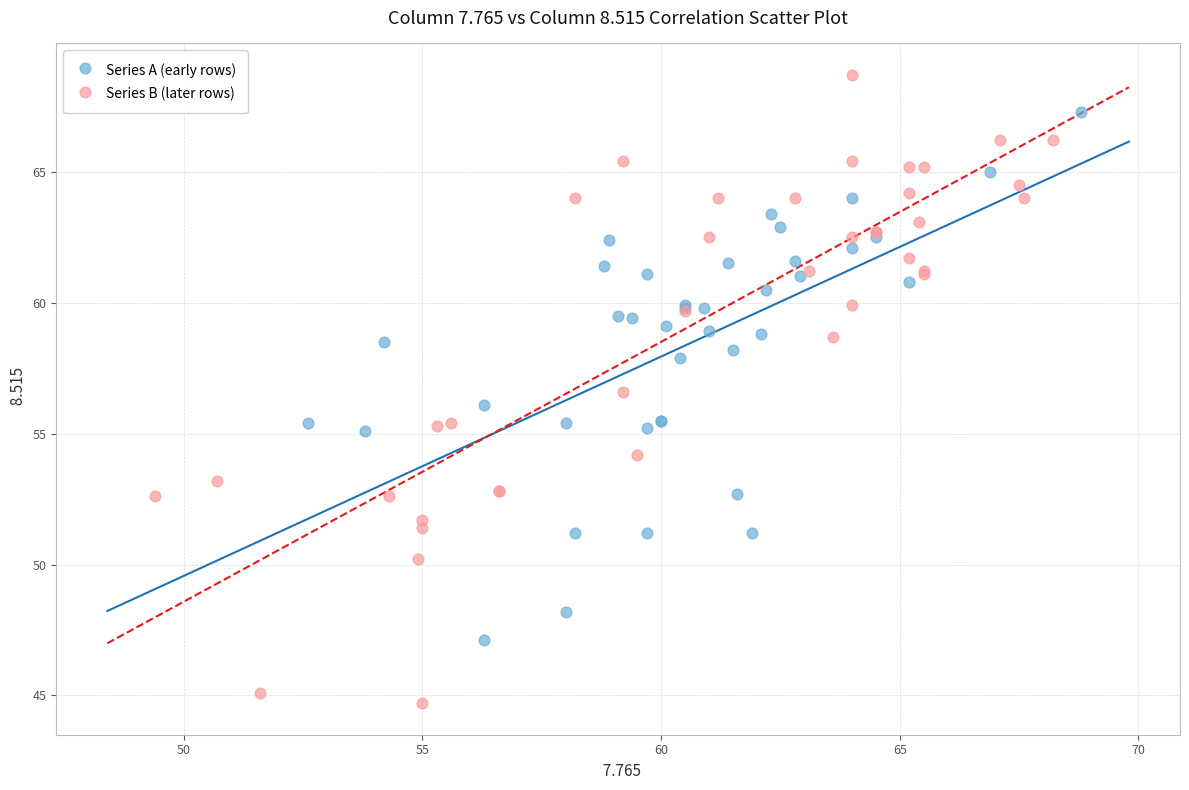

Which series reaches the maximum Y coordinate?

Series B (later rows)